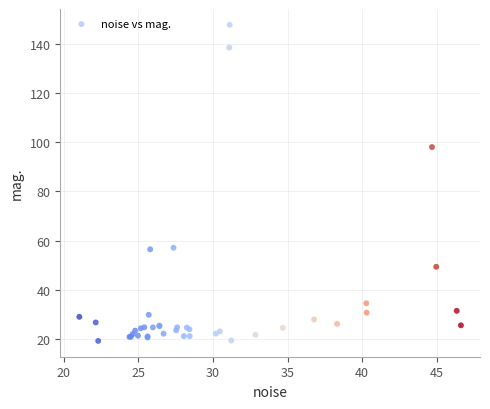

What Y value in the scatter plot is closest to 83?

98.0